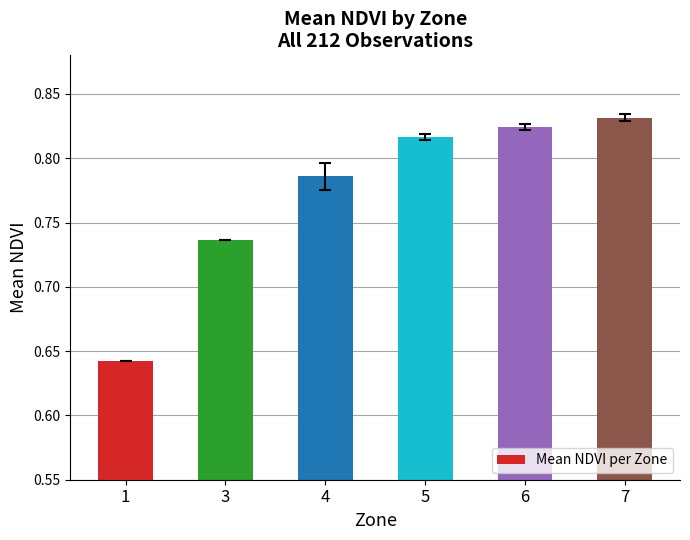

List the labels in order of value, largest first.

7, 6, 5, 4, 3, 1